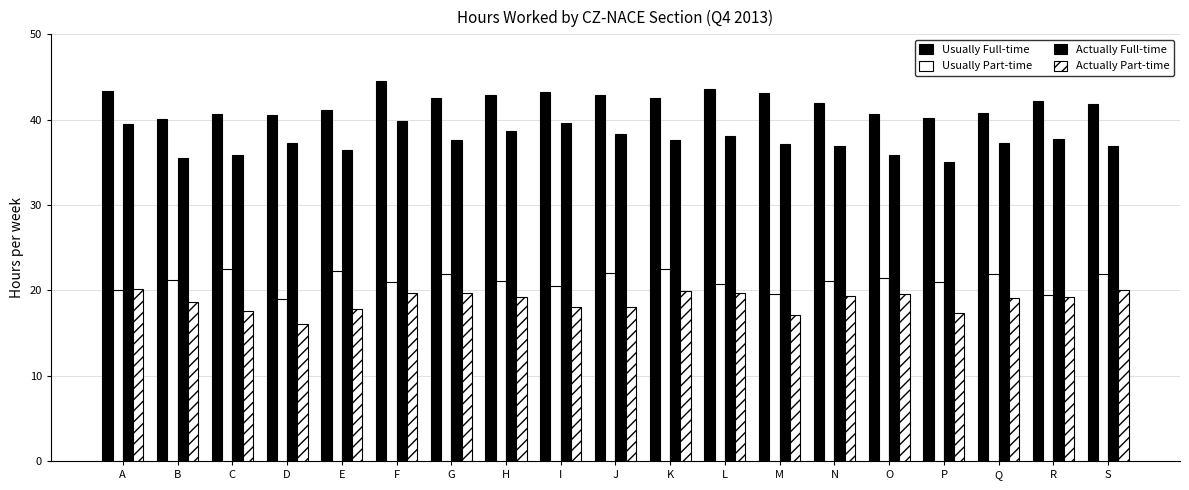

At how many categories does at least one series exceed 19?

19